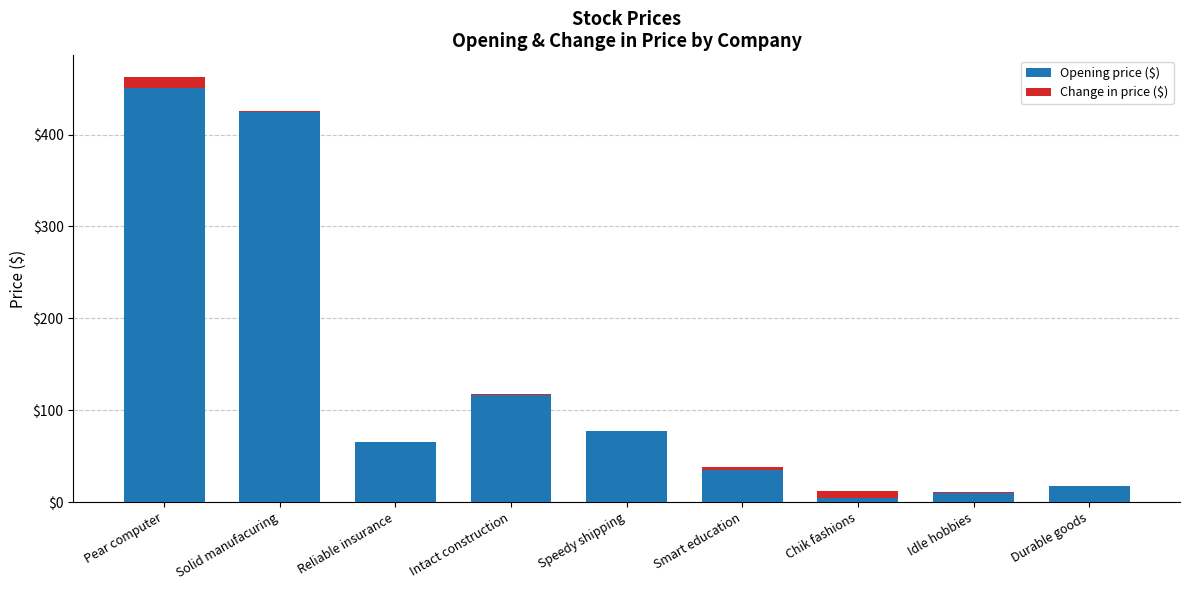

Count the number of categories in the chart.

9